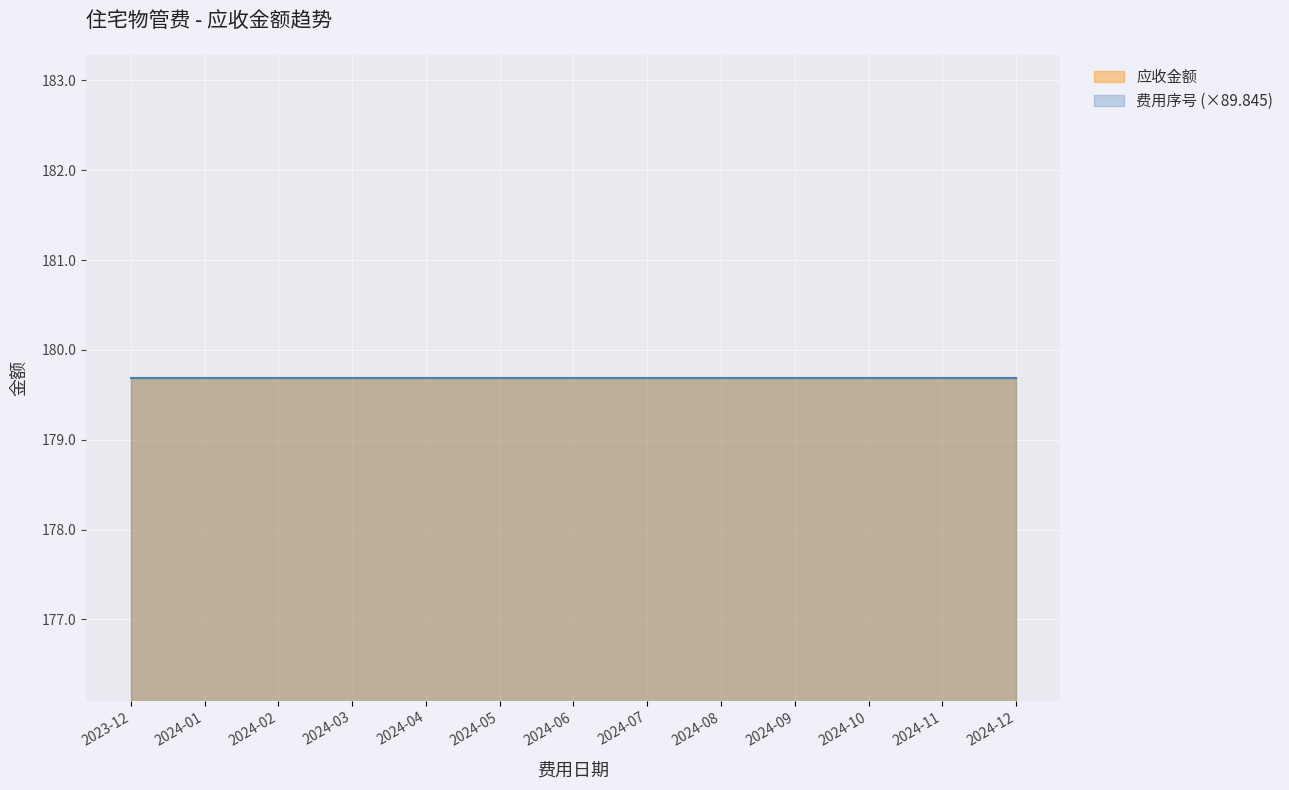

What is the total value across all series at 2024-10?

181.7